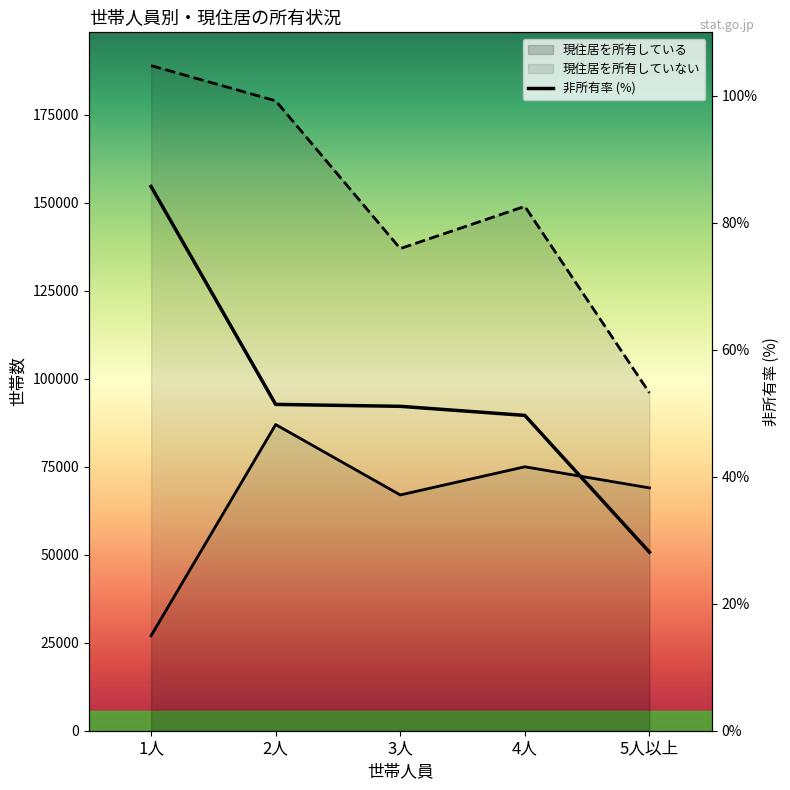

What is the sum of the values at 2人 and 1人?

137.1